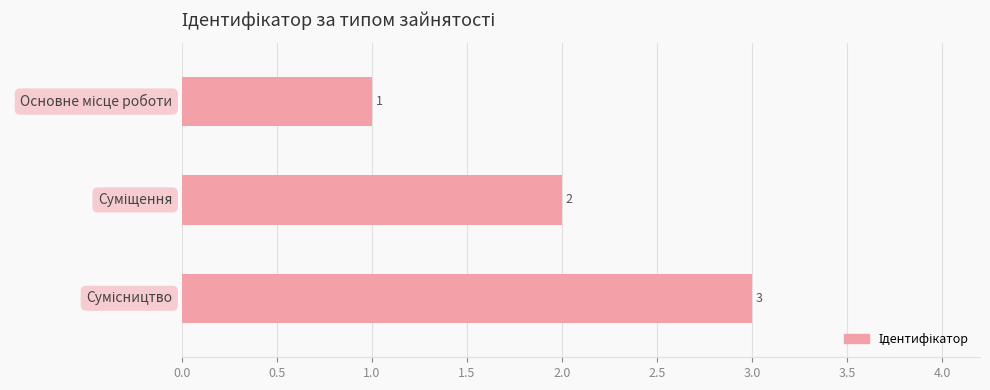

Does the chart contain any negative values?

No